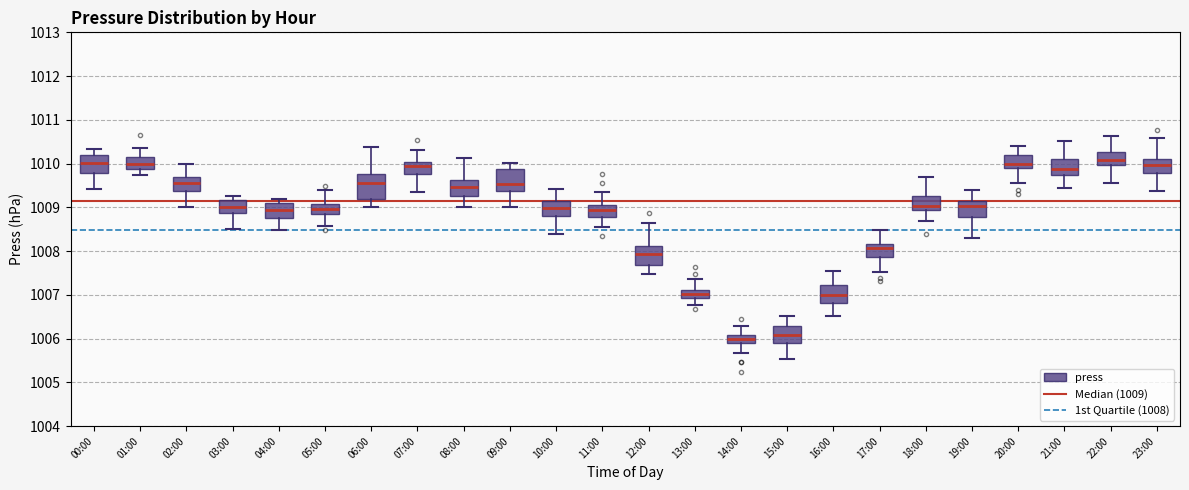

Reading left to right, transcribe this box plot: for each box, give where its median line is, the range the box spans, and where its two whiskers end, as read against the y-axis. The values are not printed on the chart, so give them approximately, as read against the axis.

00:00: median 1010.0, box 1009.8 to 1010.2, whiskers 1009.4 to 1010.3
01:00: median 1010.0, box 1009.9 to 1010.2, whiskers 1009.7 to 1010.4
02:00: median 1009.6, box 1009.4 to 1009.7, whiskers 1009.0 to 1010.0
03:00: median 1009.0, box 1008.9 to 1009.2, whiskers 1008.5 to 1009.3
04:00: median 1008.9, box 1008.7 to 1009.1, whiskers 1008.5 to 1009.2
05:00: median 1009.0, box 1008.9 to 1009.1, whiskers 1008.6 to 1009.4
06:00: median 1009.6, box 1009.2 to 1009.8, whiskers 1009.0 to 1010.4
07:00: median 1010.0 (just below the box's upper edge), box 1009.8 to 1010.0, whiskers 1009.4 to 1010.3
08:00: median 1009.5, box 1009.3 to 1009.6, whiskers 1009.0 to 1010.1
09:00: median 1009.5, box 1009.4 to 1009.9, whiskers 1009.0 to 1010.0
10:00: median 1009.0, box 1008.8 to 1009.1, whiskers 1008.4 to 1009.4
11:00: median 1008.9, box 1008.8 to 1009.1, whiskers 1008.6 to 1009.4
12:00: median 1007.9, box 1007.7 to 1008.1, whiskers 1007.5 to 1008.6
13:00: median 1007.0, box 1006.9 to 1007.1, whiskers 1006.8 to 1007.4
14:00: median 1006.0, box 1005.9 to 1006.1, whiskers 1005.7 to 1006.3
15:00: median 1006.1, box 1005.9 to 1006.3, whiskers 1005.5 to 1006.5
16:00: median 1007.0, box 1006.8 to 1007.2, whiskers 1006.5 to 1007.5
17:00: median 1008.1, box 1007.9 to 1008.2, whiskers 1007.5 to 1008.5
18:00: median 1009.0, box 1008.9 to 1009.3, whiskers 1008.7 to 1009.7
19:00: median 1009.0, box 1008.8 to 1009.1, whiskers 1008.3 to 1009.4
20:00: median 1010.0, box 1009.9 to 1010.2, whiskers 1009.6 to 1010.4
21:00: median 1009.9, box 1009.7 to 1010.1, whiskers 1009.5 to 1010.5
22:00: median 1010.1, box 1010.0 to 1010.3, whiskers 1009.6 to 1010.6
23:00: median 1010.0, box 1009.8 to 1010.1, whiskers 1009.4 to 1010.6